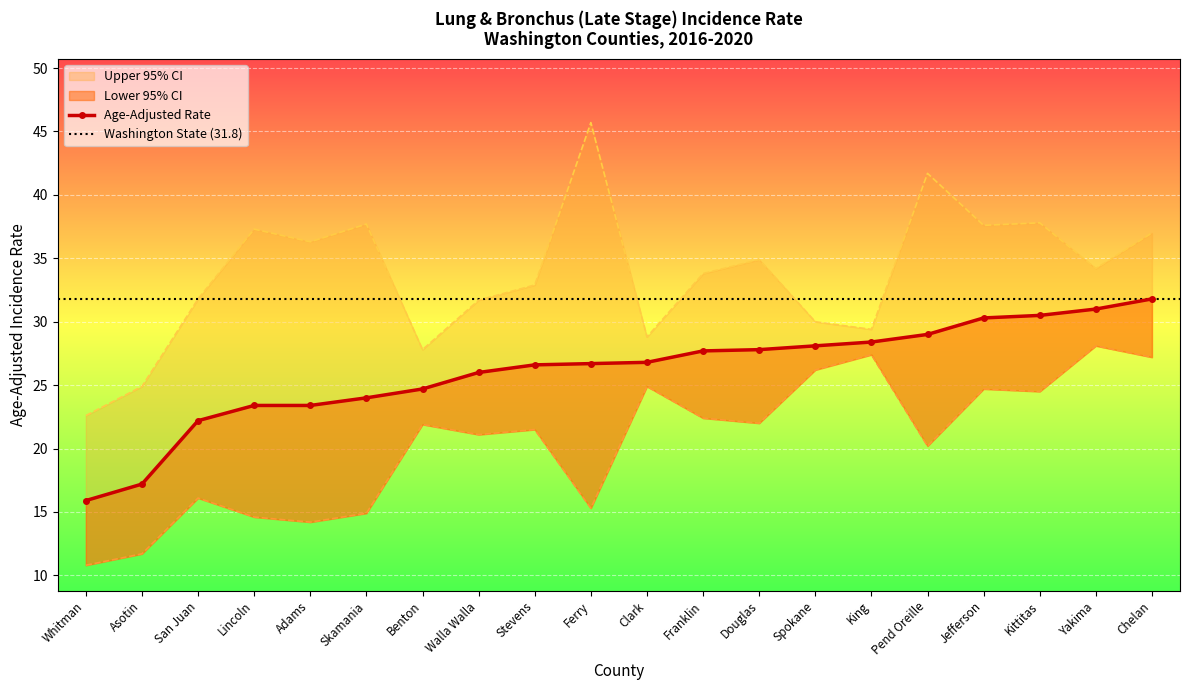

What is the label of the 15th point from the right?

Skamania